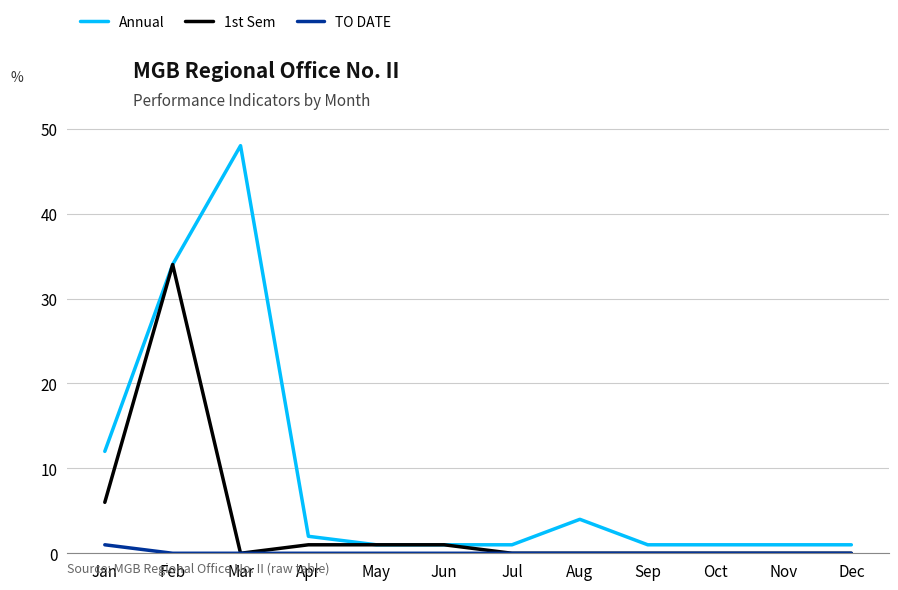

Reading left to right, what are all the values shown in this chart?

Annual: Jan=12	Feb=34	Mar=48	Apr=2	May=1	Jun=1	Jul=1	Aug=4	Sep=1	Oct=1	Nov=1	Dec=1
1st Sem: Jan=6	Feb=34	Mar=0	Apr=1	May=1	Jun=1	Jul=0	Aug=0	Sep=0	Oct=0	Nov=0	Dec=0
TO DATE: Jan=1	Feb=0	Mar=0	Apr=0	May=0	Jun=0	Jul=0	Aug=0	Sep=0	Oct=0	Nov=0	Dec=0